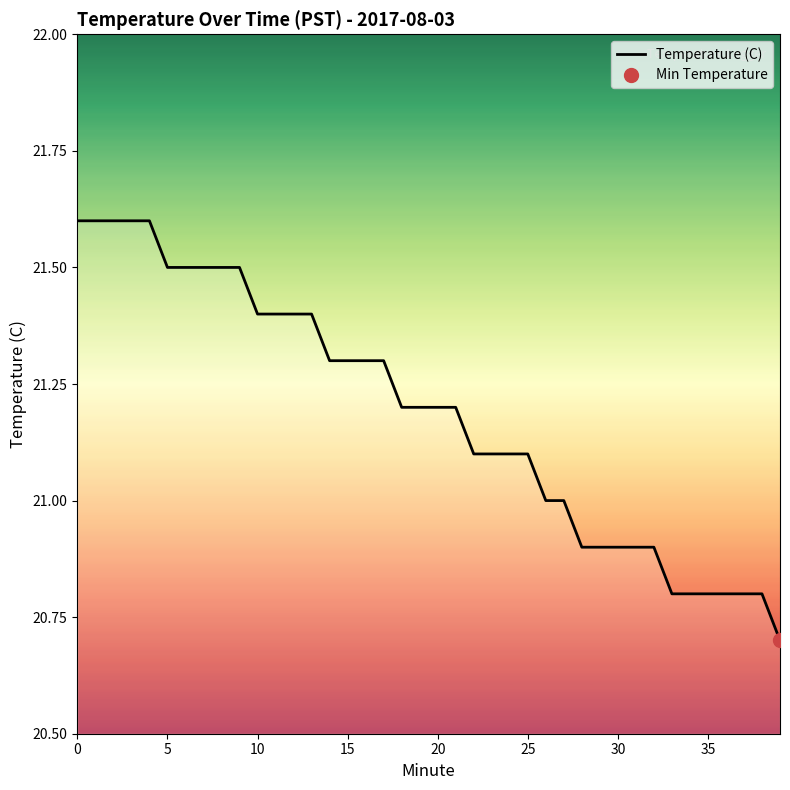

What is the maximum value for Temperature (C)?

21.6